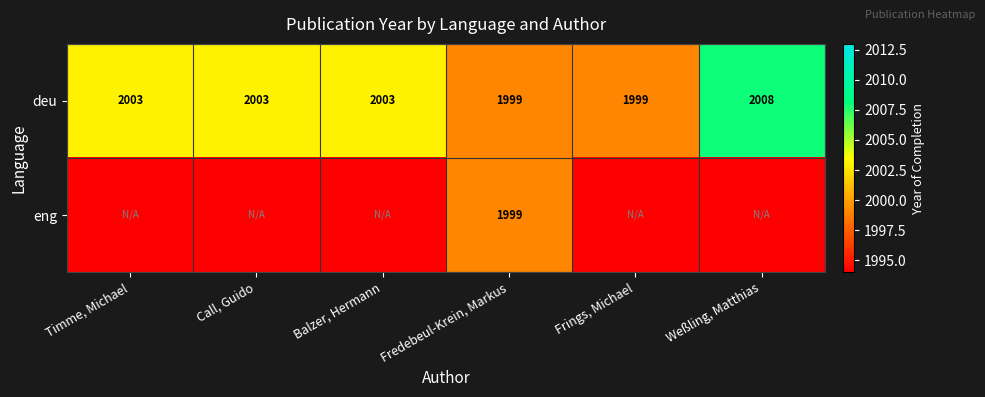

The value of deu at Weßling, Matthias is 2008. True or false?

True